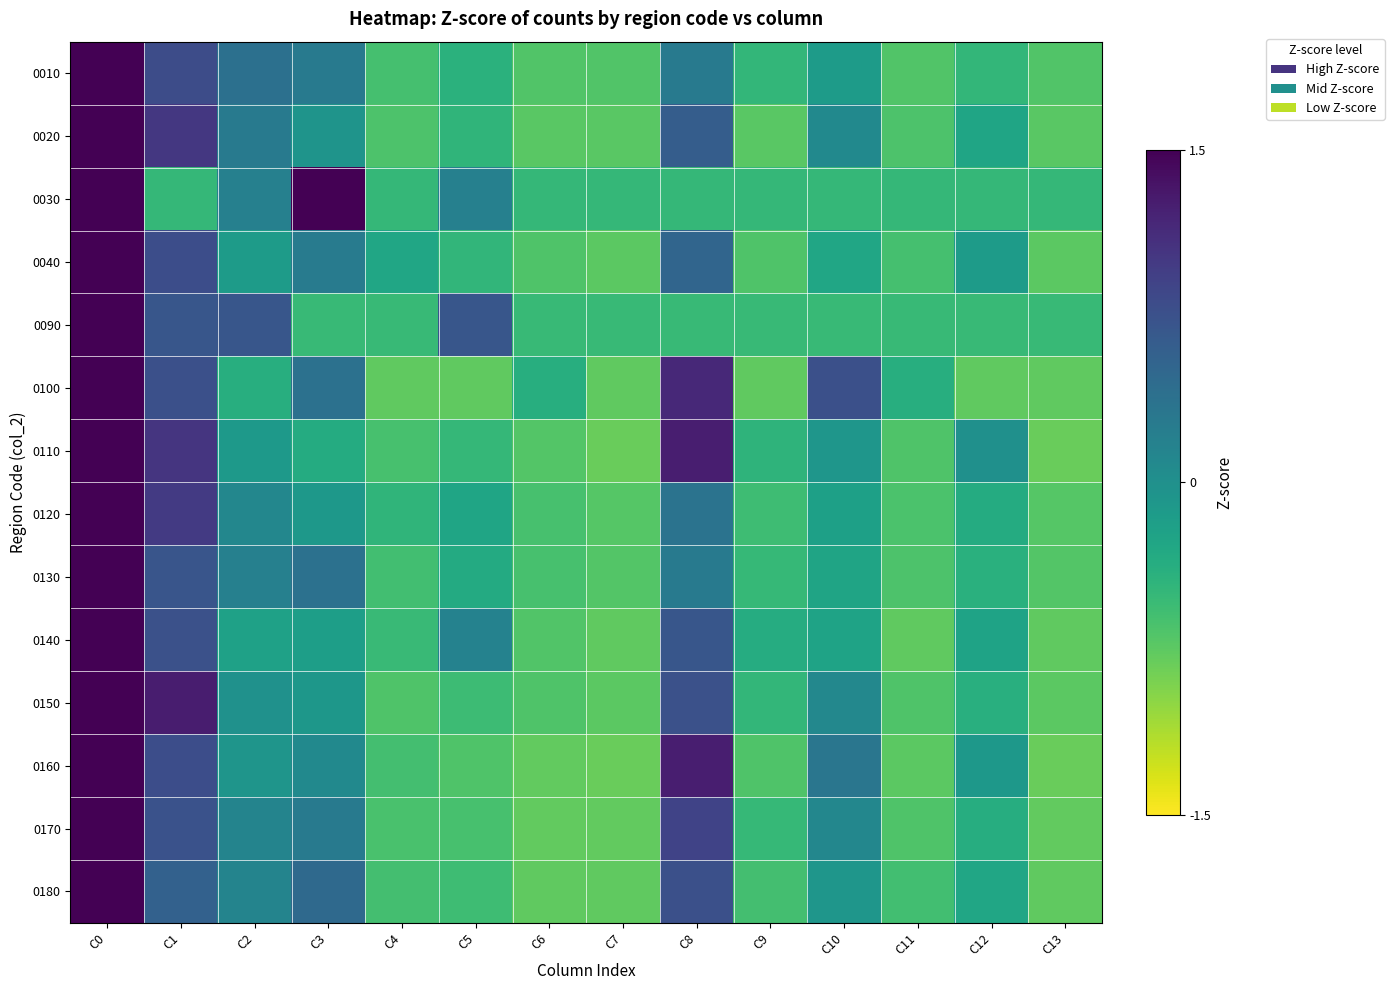

Reading left to right, transcribe all the data shown in this chart.

0010: C0=3.2	C1=0.8	C2=0.4	C3=0.3	C4=-0.6	C5=-0.4	C6=-0.7	C7=-0.7	C8=0.3	C9=-0.5	C10=-0.1	C11=-0.7	C12=-0.5	C13=-0.7
0020: C0=3.0	C1=1.0	C2=0.3	C3=-0.1	C4=-0.7	C5=-0.5	C6=-0.7	C7=-0.7	C8=0.6	C9=-0.7	C10=0.1	C11=-0.7	C12=-0.3	C13=-0.7
0030: C0=3.0	C1=-0.5	C2=0.2	C3=1.6	C4=-0.5	C5=0.2	C6=-0.5	C7=-0.5	C8=-0.5	C9=-0.5	C10=-0.5	C11=-0.5	C12=-0.5	C13=-0.5
0040: C0=3.2	C1=0.8	C2=-0.1	C3=0.3	C4=-0.3	C5=-0.5	C6=-0.7	C7=-0.7	C8=0.5	C9=-0.7	C10=-0.3	C11=-0.6	C12=-0.1	C13=-0.7
0090: C0=3.1	C1=0.7	C2=0.7	C3=-0.5	C4=-0.5	C5=0.7	C6=-0.5	C7=-0.5	C8=-0.5	C9=-0.5	C10=-0.5	C11=-0.5	C12=-0.5	C13=-0.5
0100: C0=2.7	C1=0.8	C2=-0.4	C3=0.4	C4=-0.8	C5=-0.8	C6=-0.4	C7=-0.8	C8=1.2	C9=-0.8	C10=0.8	C11=-0.4	C12=-0.8	C13=-0.8
0110: C0=2.8	C1=1.0	C2=-0.1	C3=-0.3	C4=-0.6	C5=-0.5	C6=-0.7	C7=-0.8	C8=1.2	C9=-0.4	C10=-0.1	C11=-0.7	C12=-0.0	C13=-0.8
0120: C0=3.2	C1=1.0	C2=0.1	C3=-0.1	C4=-0.5	C5=-0.3	C6=-0.6	C7=-0.7	C8=0.4	C9=-0.6	C10=-0.2	C11=-0.7	C12=-0.4	C13=-0.7
0130: C0=3.2	C1=0.7	C2=0.2	C3=0.4	C4=-0.6	C5=-0.3	C6=-0.6	C7=-0.7	C8=0.3	C9=-0.5	C10=-0.3	C11=-0.7	C12=-0.4	C13=-0.7
0140: C0=3.2	C1=0.8	C2=-0.2	C3=-0.2	C4=-0.5	C5=0.2	C6=-0.7	C7=-0.8	C8=0.7	C9=-0.4	C10=-0.2	C11=-0.8	C12=-0.2	C13=-0.8
0150: C0=2.9	C1=1.3	C2=-0.0	C3=-0.1	C4=-0.7	C5=-0.6	C6=-0.7	C7=-0.7	C8=0.8	C9=-0.5	C10=0.1	C11=-0.7	C12=-0.4	C13=-0.7
0160: C0=2.8	C1=0.8	C2=-0.1	C3=0.1	C4=-0.6	C5=-0.7	C6=-0.8	C7=-0.8	C8=1.3	C9=-0.7	C10=0.3	C11=-0.7	C12=-0.1	C13=-0.8
0170: C0=3.0	C1=0.7	C2=0.1	C3=0.3	C4=-0.6	C5=-0.6	C6=-0.8	C7=-0.8	C8=0.9	C9=-0.5	C10=0.1	C11=-0.7	C12=-0.4	C13=-0.8
0180: C0=3.1	C1=0.6	C2=0.1	C3=0.5	C4=-0.6	C5=-0.6	C6=-0.8	C7=-0.8	C8=0.8	C9=-0.6	C10=-0.1	C11=-0.6	C12=-0.3	C13=-0.8